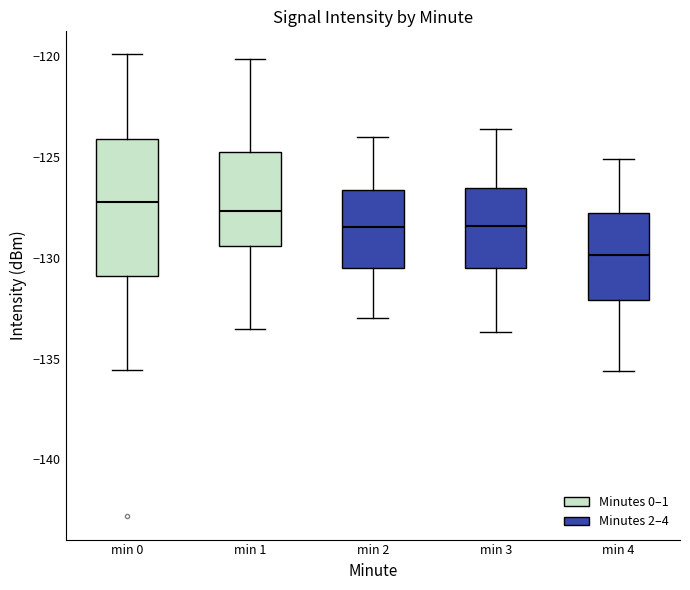

Reading left to right, read every box against the y-axis: the position of its median line, the range the box covers, and the ends of its whiskers. The values are not printed on the chart, so give them approximately, as read against the axis.

min 0: median -127.0, box -131.0 to -124.0, whiskers -135.5 to -120.0
min 1: median -127.5, box -129.5 to -125.0, whiskers -133.5 to -120.0
min 2: median -128.5, box -130.5 to -126.5, whiskers -133.0 to -124.0
min 3: median -128.5, box -130.5 to -126.5, whiskers -133.5 to -123.5
min 4: median -130.0, box -132.0 to -128.0, whiskers -135.5 to -125.0